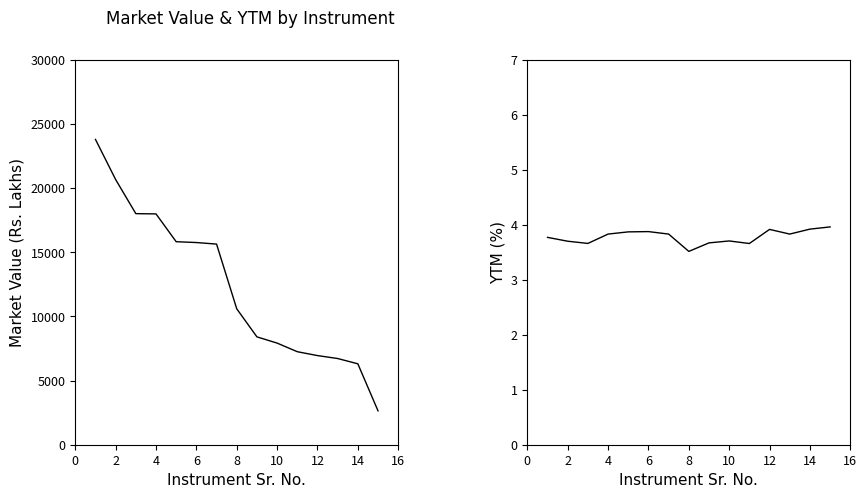

Reading left to right, transcribe all the data shown in this chart.

Market Value (Rs. Lakhs): 23790.4	20662.2	18006.1	17985.2	15819.5	15754.6	15634.0	10590.5	8404.7	7919.5	7248.3	6946.2	6717.5	6305.7	2640.7
YTM (%): 3.8	3.7	3.7	3.8	3.9	3.9	3.8	3.5	3.7	3.7	3.7	3.9	3.8	3.9	4.0